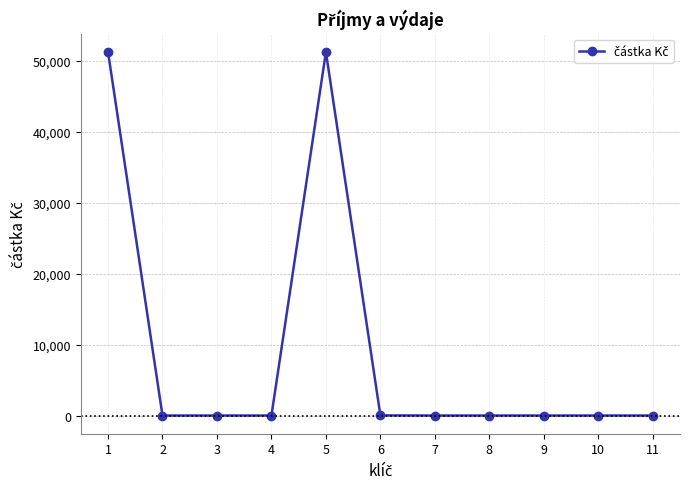

What is the greatest value displayed?

51216.8